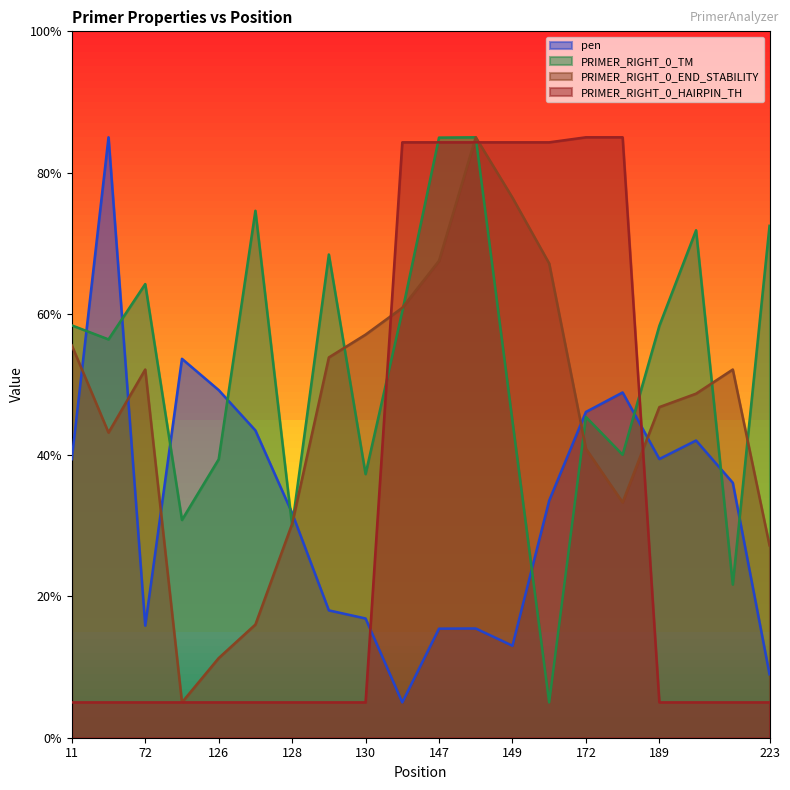

Reading left to right, transcribe all the data shown in this chart.

pen: 11=39.4	59=85.0	72=15.9	125=53.6	126=49.2	127=43.5	128=31.8	129=18.0	130=16.9	146=5.0	147=15.4	148=15.5	149=13.0	150=33.6	172=46.1	173=48.9	189=39.5	190=42.1	219=36.1	223=9.0
PRIMER_RIGHT_0_TM: 11=58.4	59=56.4	72=64.2	125=30.8	126=39.4	127=74.6	128=30.0	129=68.4	130=37.3	146=60.3	147=85.0	148=85.0	149=44.8	150=5.0	172=45.4	173=40.1	189=58.3	190=71.8	219=21.7	223=72.5
PRIMER_RIGHT_0_END_STABILITY: 11=55.5	59=43.2	72=52.1	125=5.0	126=11.3	127=16.0	128=30.3	129=53.8	130=57.1	146=60.9	147=67.5	148=85.0	149=76.4	150=67.1	172=40.9	173=33.3	189=46.8	190=48.7	219=52.1	223=27.2
PRIMER_RIGHT_0_HAIRPIN_TH: 11=5.0	59=5.0	72=5.0	125=5.0	126=5.0	127=5.0	128=5.0	129=5.0	130=5.0	146=84.3	147=84.3	148=84.3	149=84.3	150=84.3	172=85.0	173=85.0	189=5.0	190=5.0	219=5.0	223=5.0